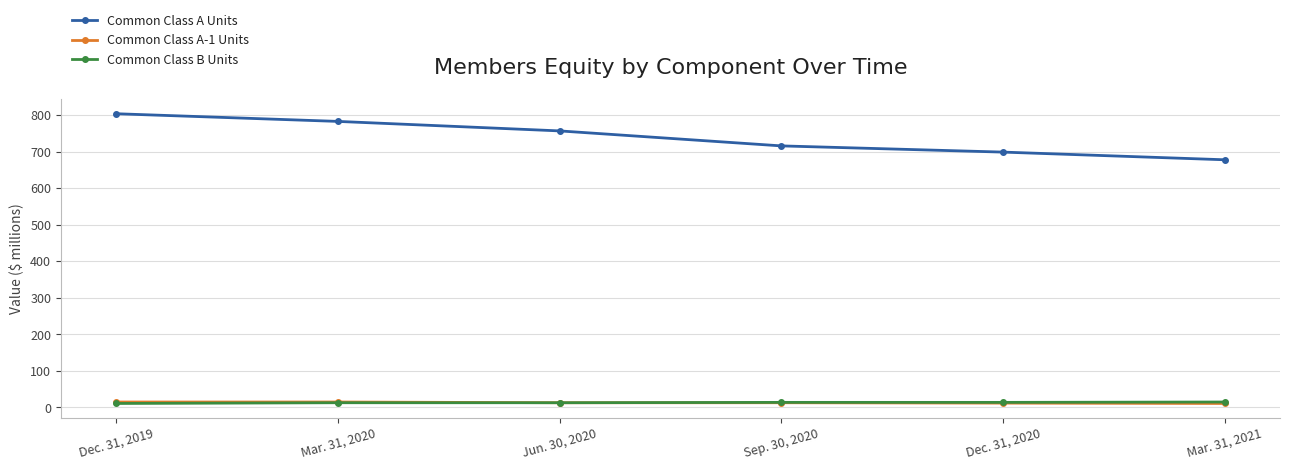

Count the Common Class B Units values in the range 13 to 14.

4